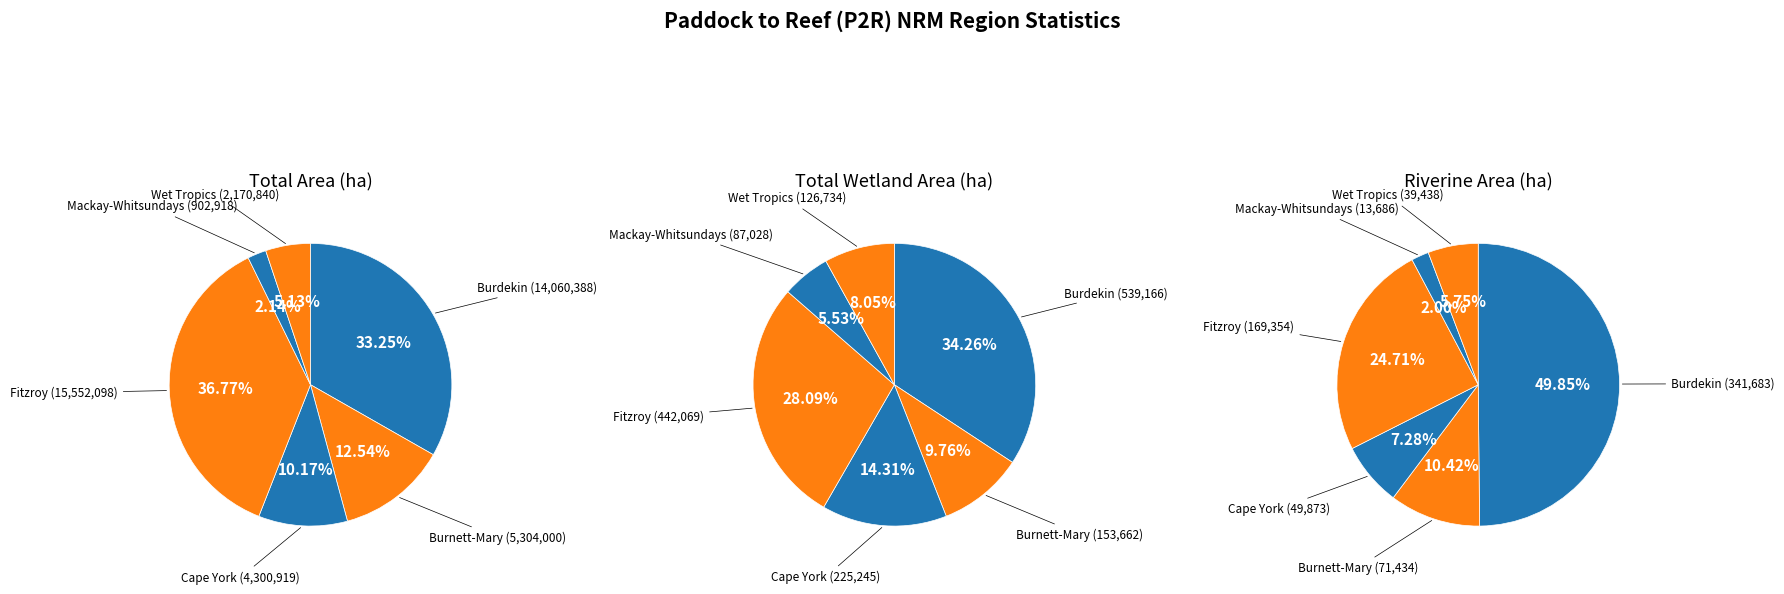

Does any single category account for the majority?

No